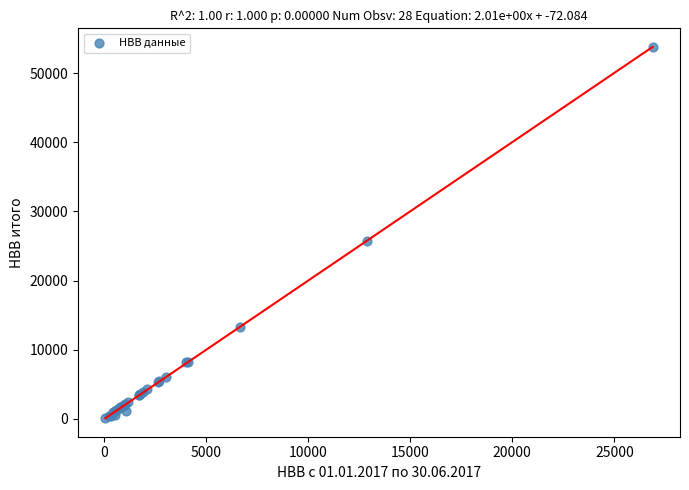

What Y value in the scatter plot is closest to 26946?

25728.6